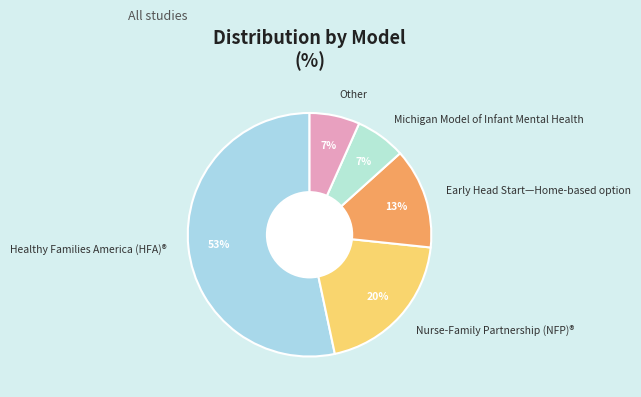

To the nearest percent, what percentage of the pie is Early Head Start—Home-based option?

13%